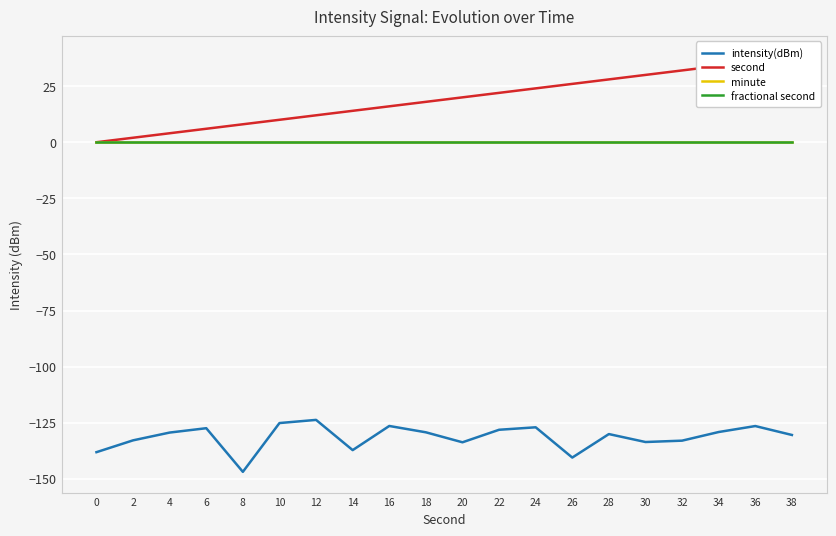

Between 22 and 36, which is larger?

36